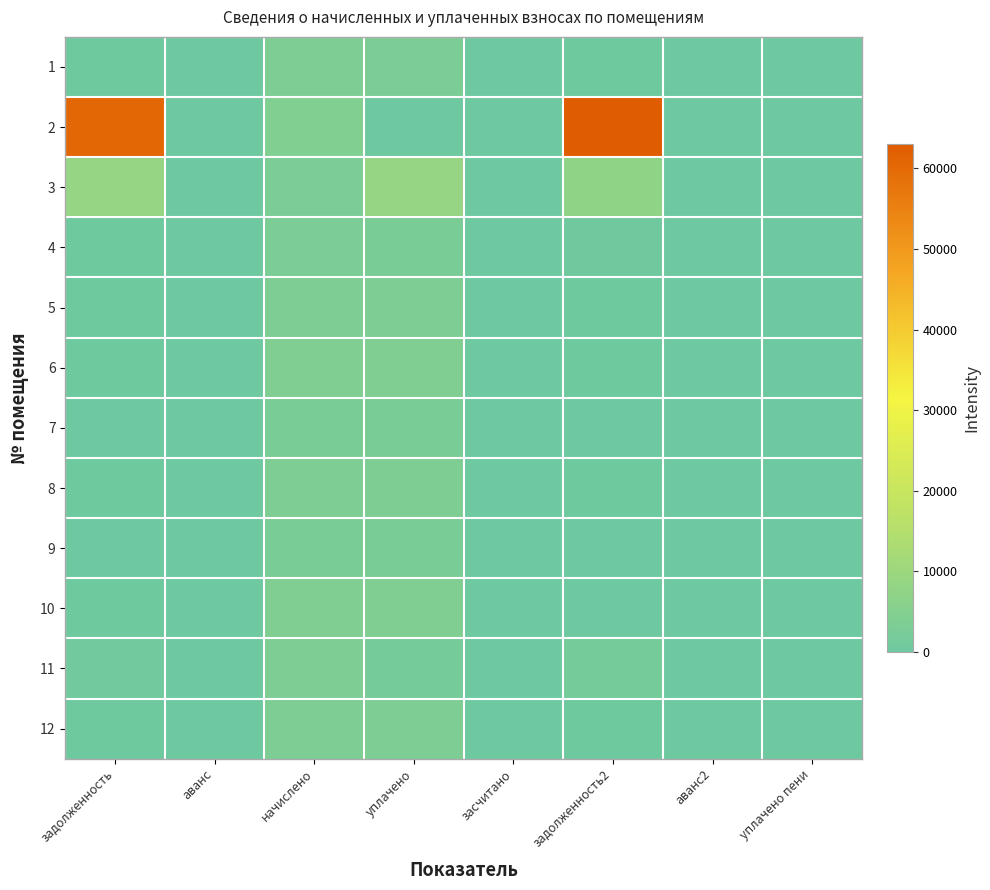

Which has a higher value, уплачено пени or уплачено?

уплачено